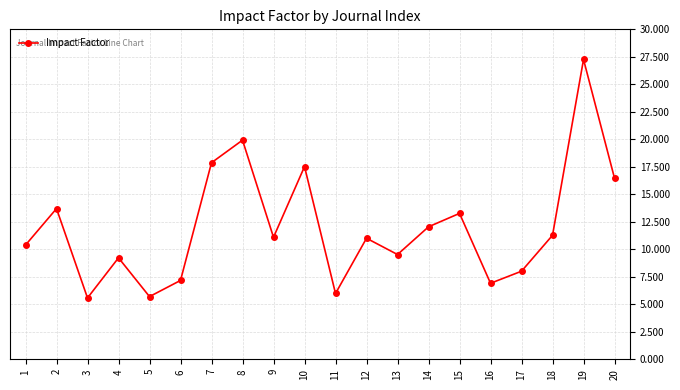

What is the maximum value shown in the chart?

27.3